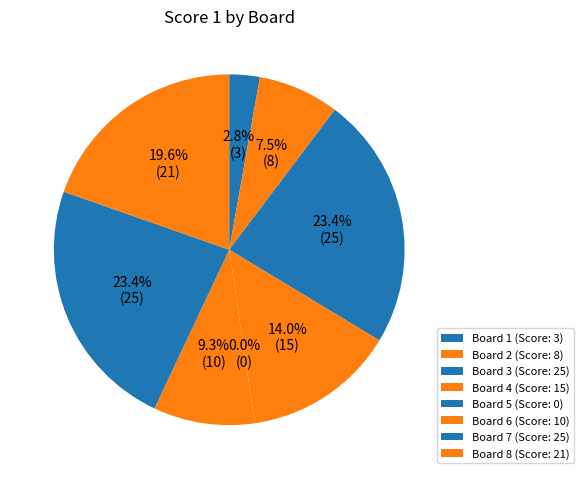

Which slice is the smallest?

5